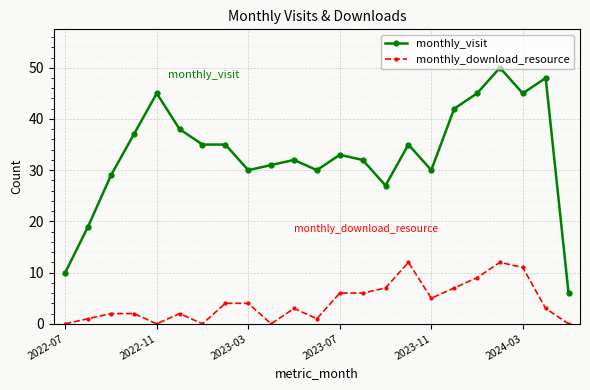

Which series has the largest total across all categories?

monthly_visit